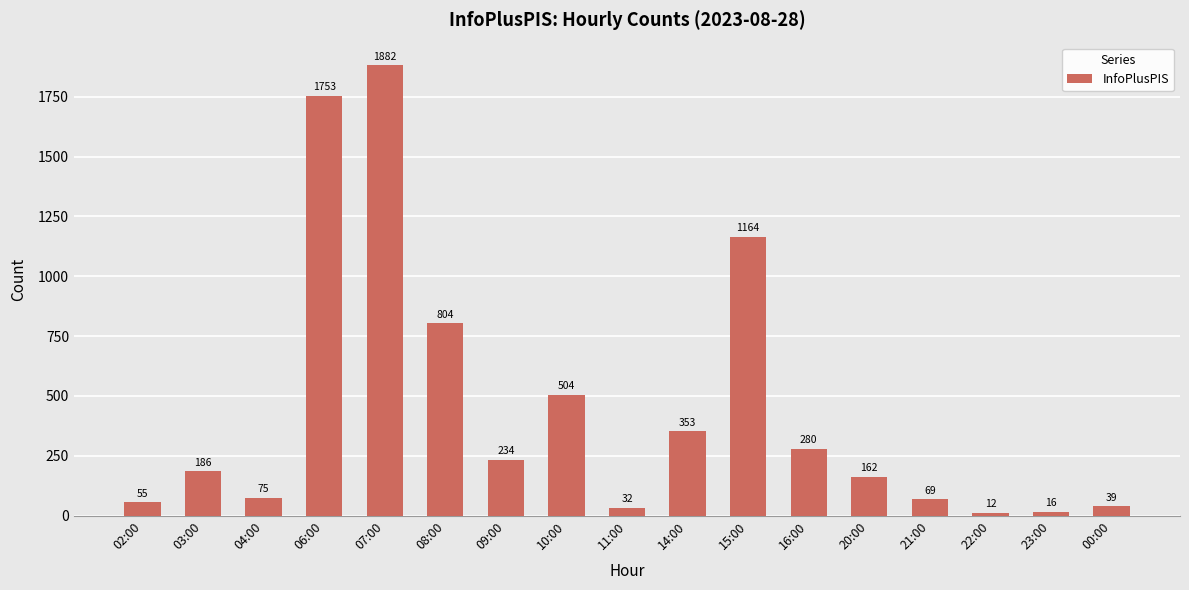

What is the difference between the second highest and second lowest values?

1737